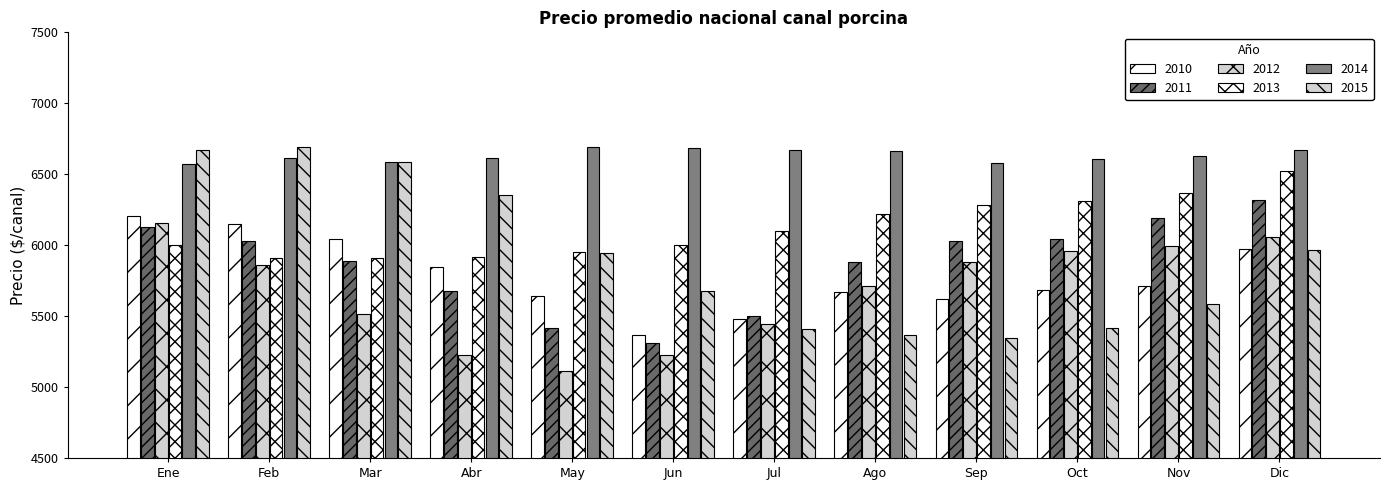

Rank the categories by 2015 value from lowest to highest.

Sep, Ago, Jul, Oct, Nov, Jun, May, Dic, Abr, Mar, Ene, Feb